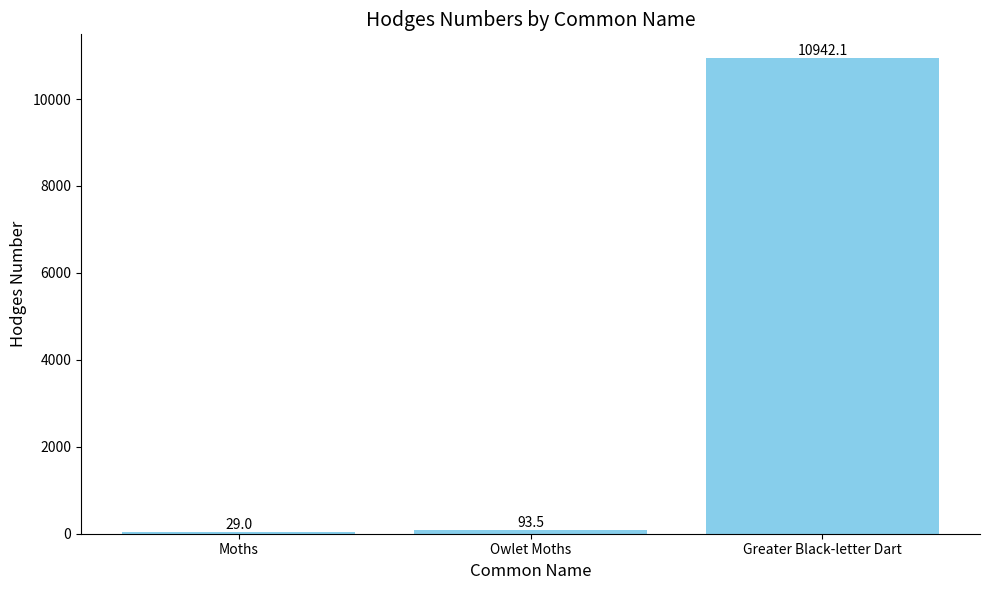

What is the ratio of the value at Greater Black-letter Dart to the value at Owlet Moths?

117.0